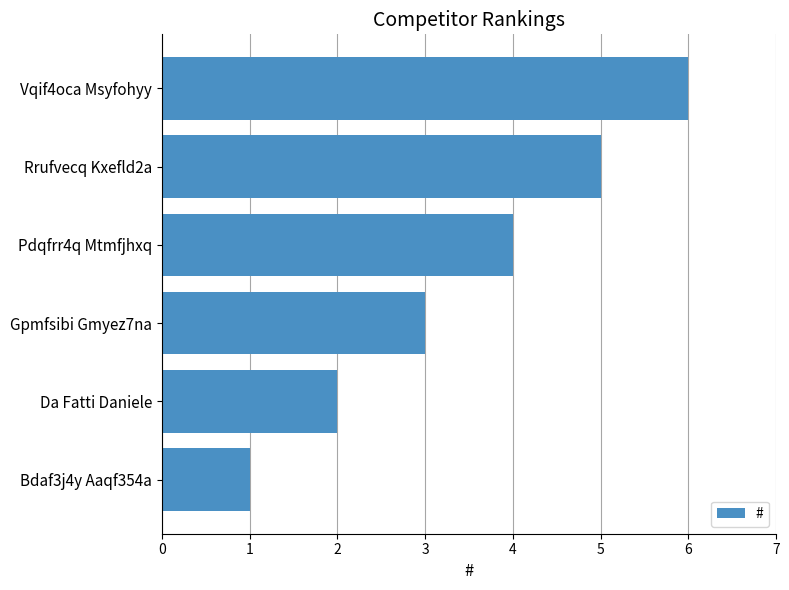

Is it true that the value at Vqif4oca Msyfohyy is 6?

True